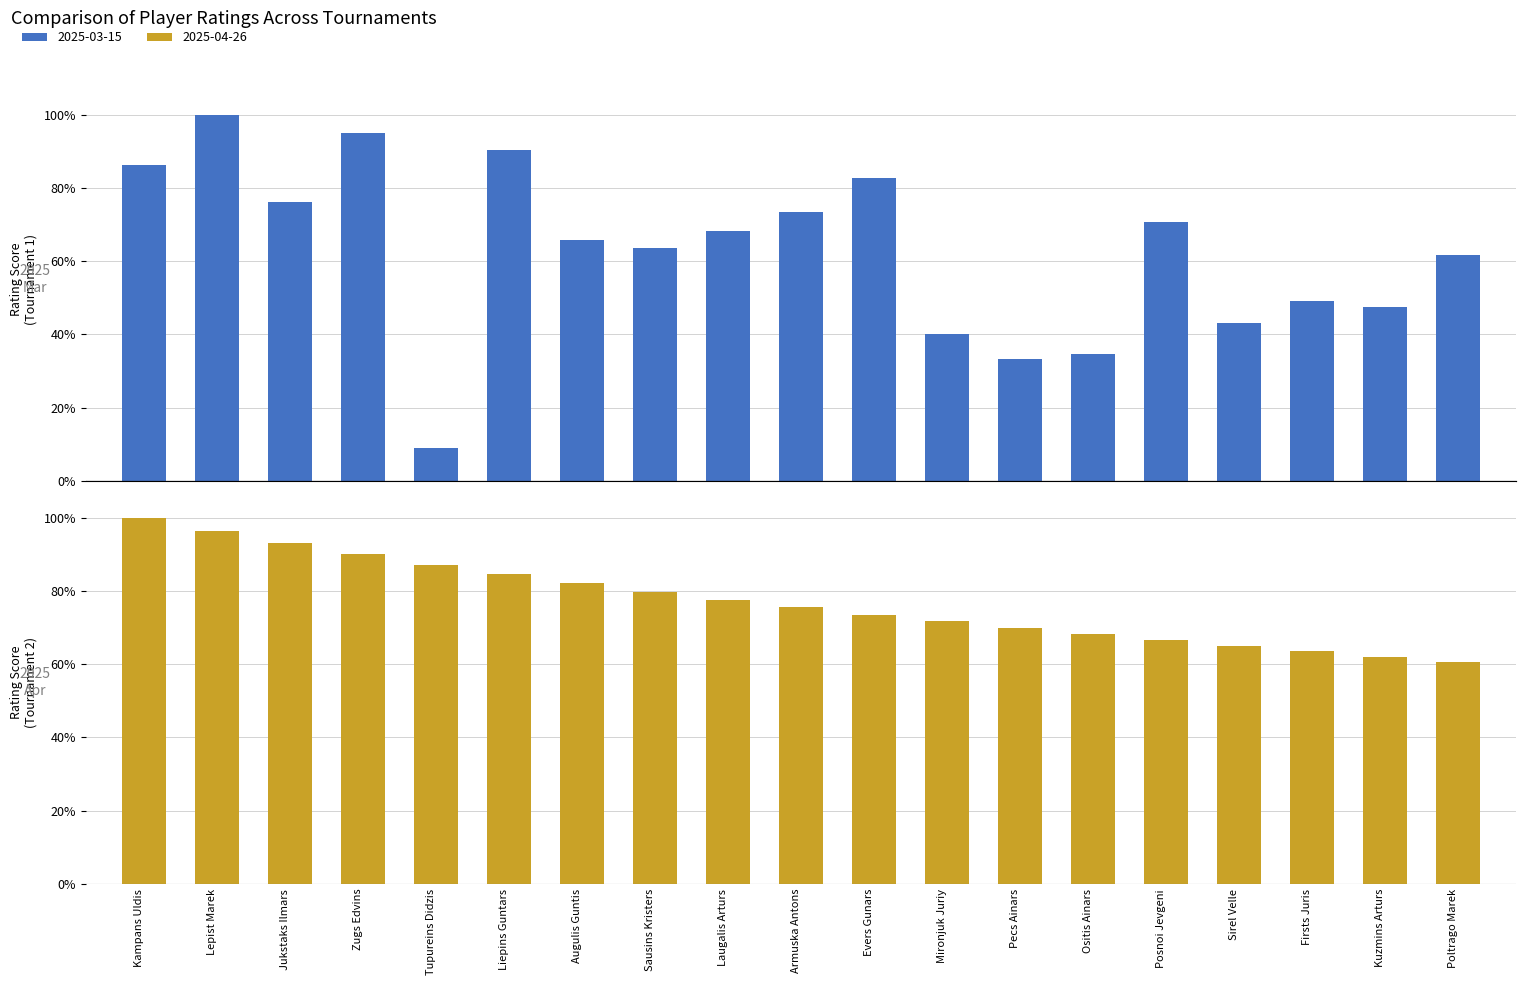

Where is Tournament 1 (2025-03-15) nearest to the value 54?

Firsts Juris